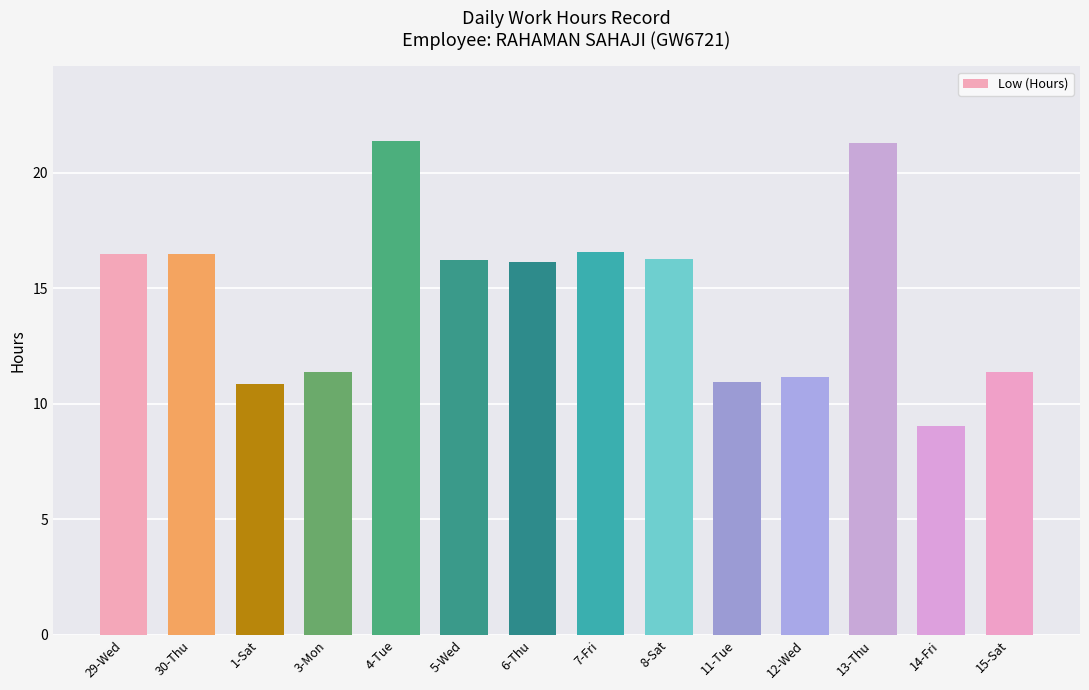

How many data points are less than 16?

6